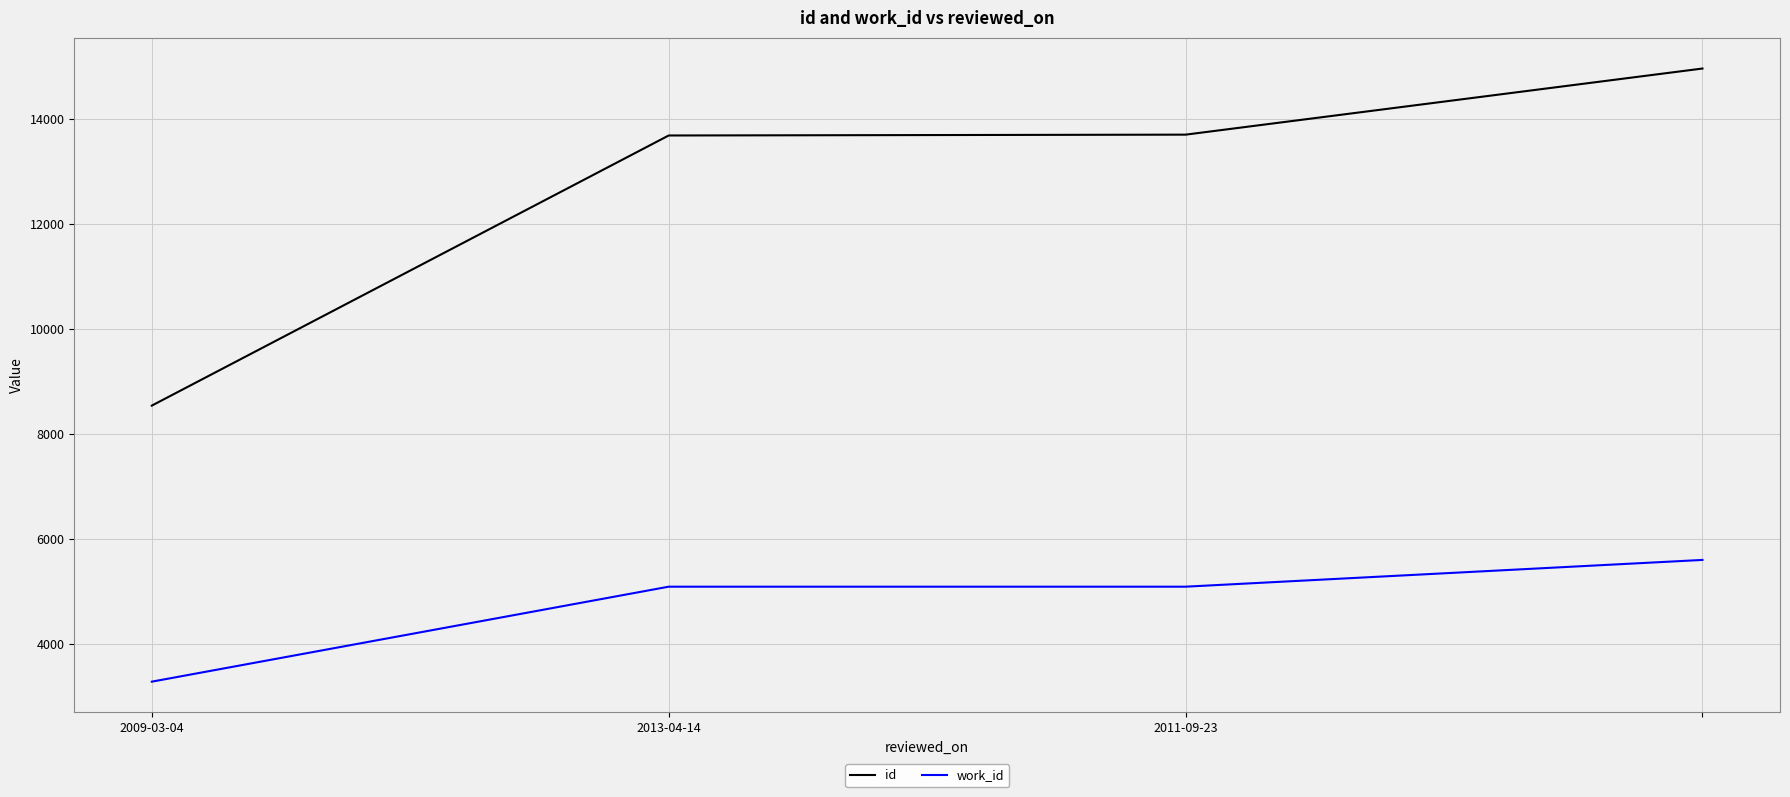

Which series has the largest range (max minus min)?

id